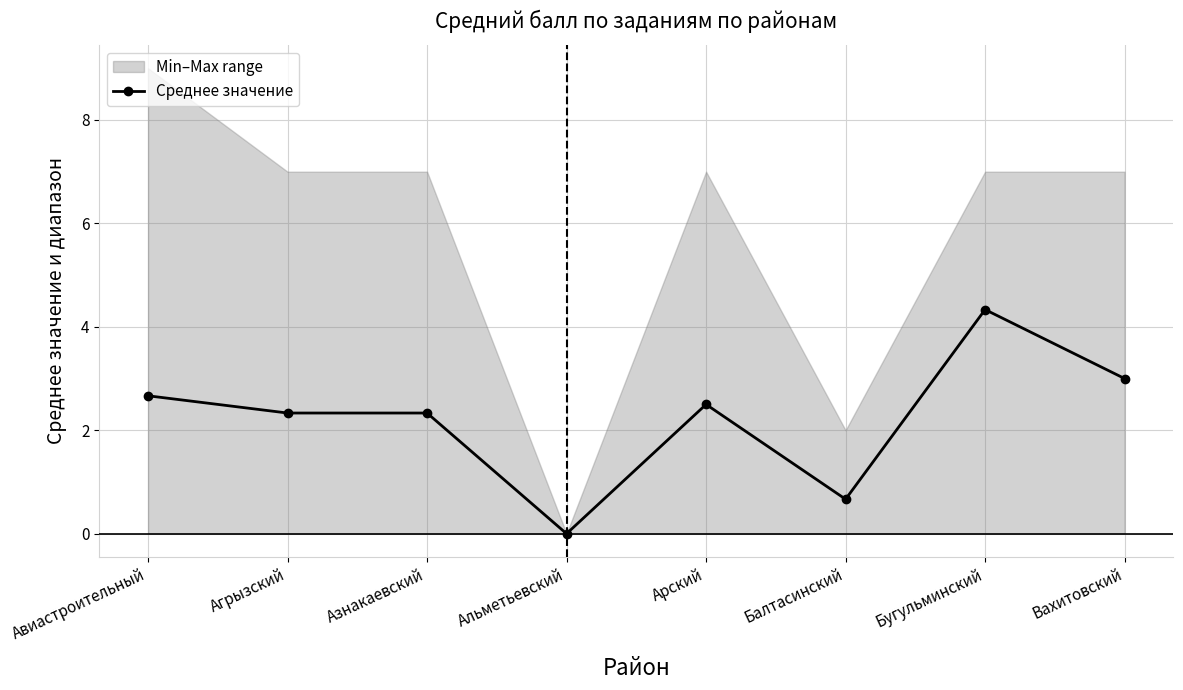

Which has a higher value, Альметьевский or Вахитовский?

Вахитовский